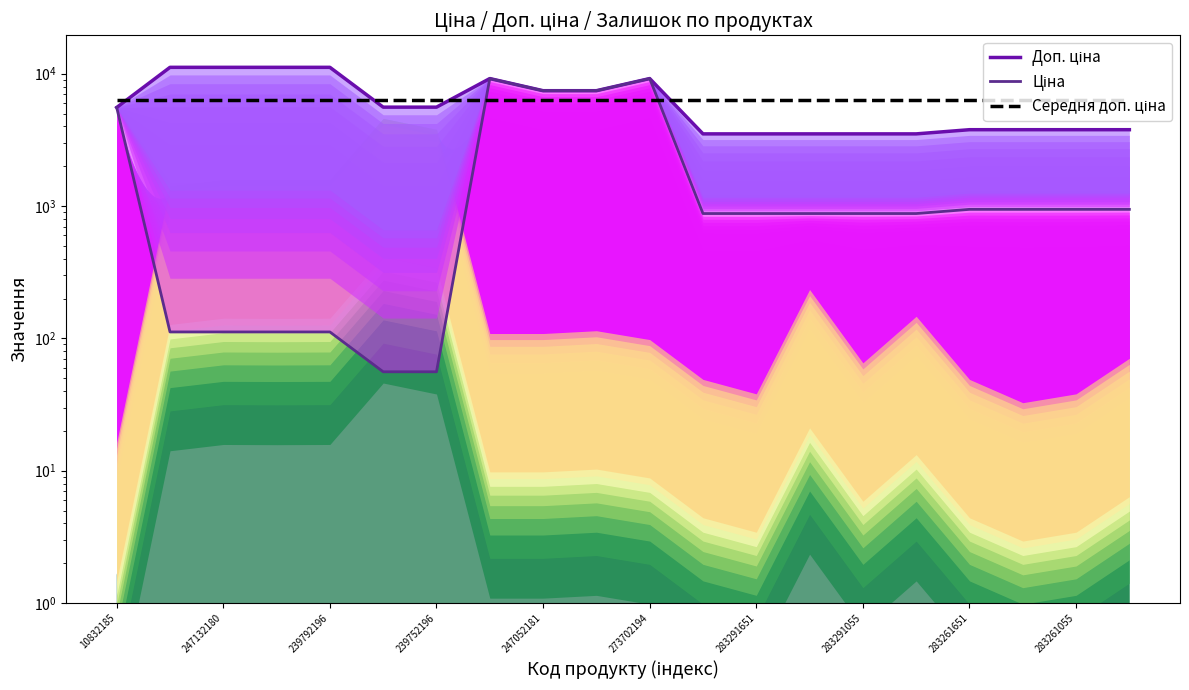

What is the value of the Середня доп. ціна point at the 3rd from the left?

6371.0